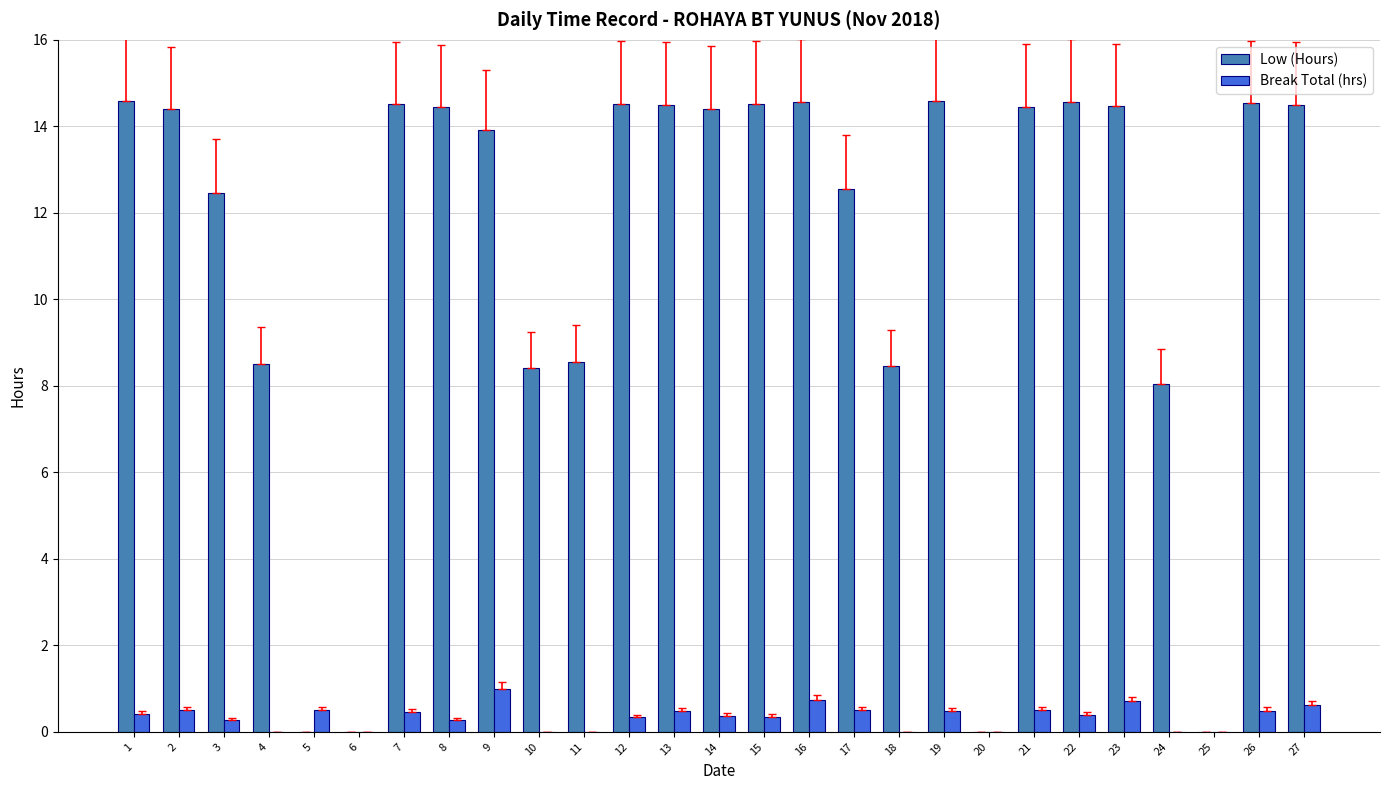

What is the average value of the Break Total (hrs) series?

0.3